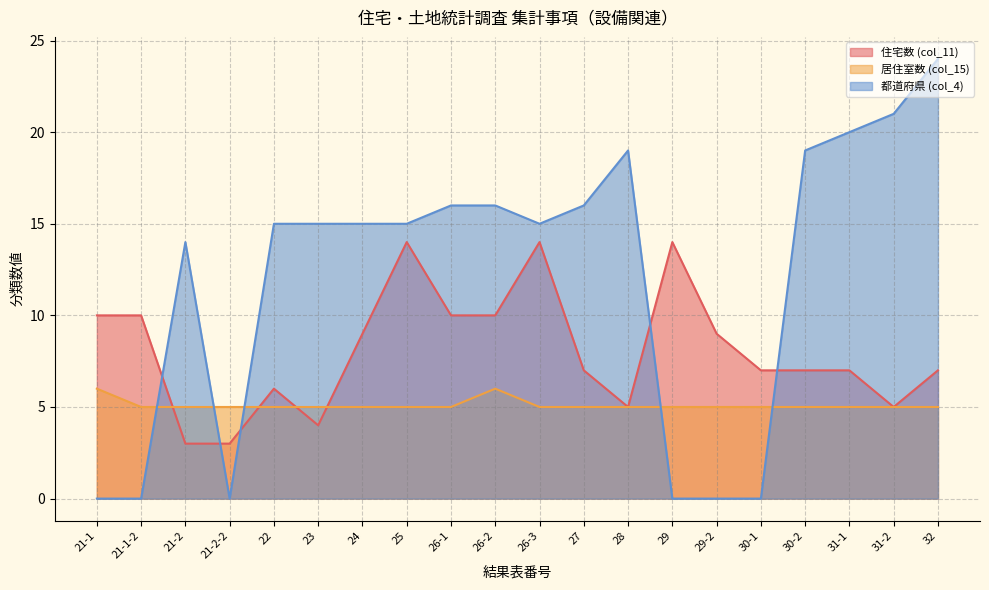

Rank the series by their average value, from highest to lowest.

都道府県 (col_4), 住宅数 (col_11), 居住室数 (col_15)